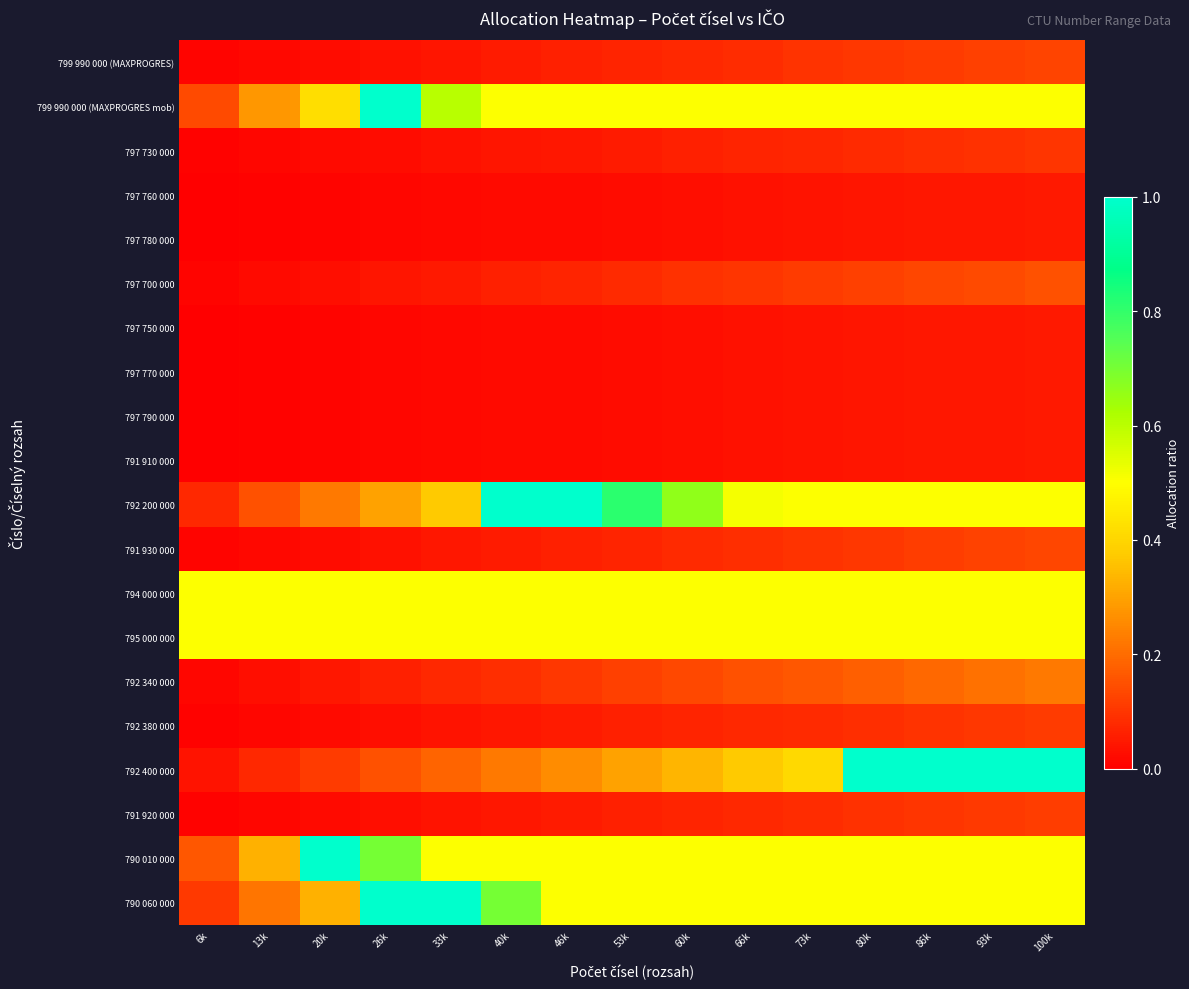

Which series changed the most between 53k and 66k?

792 200 000